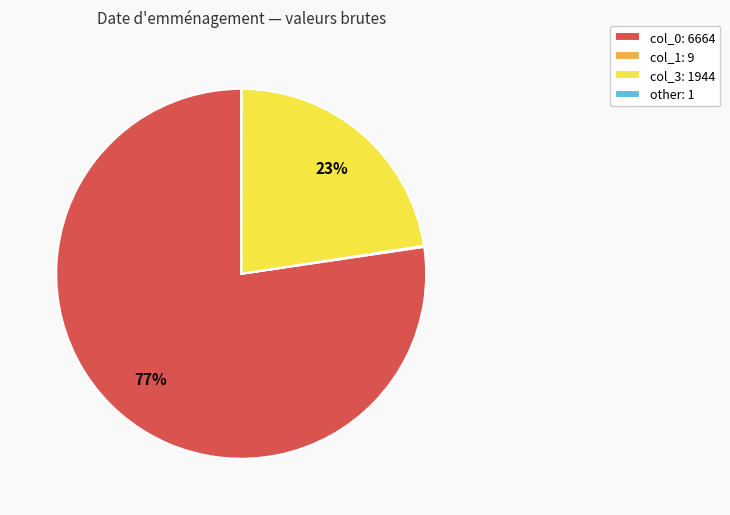

Is it true that col_0: 6664 is 72% of the pie?

False